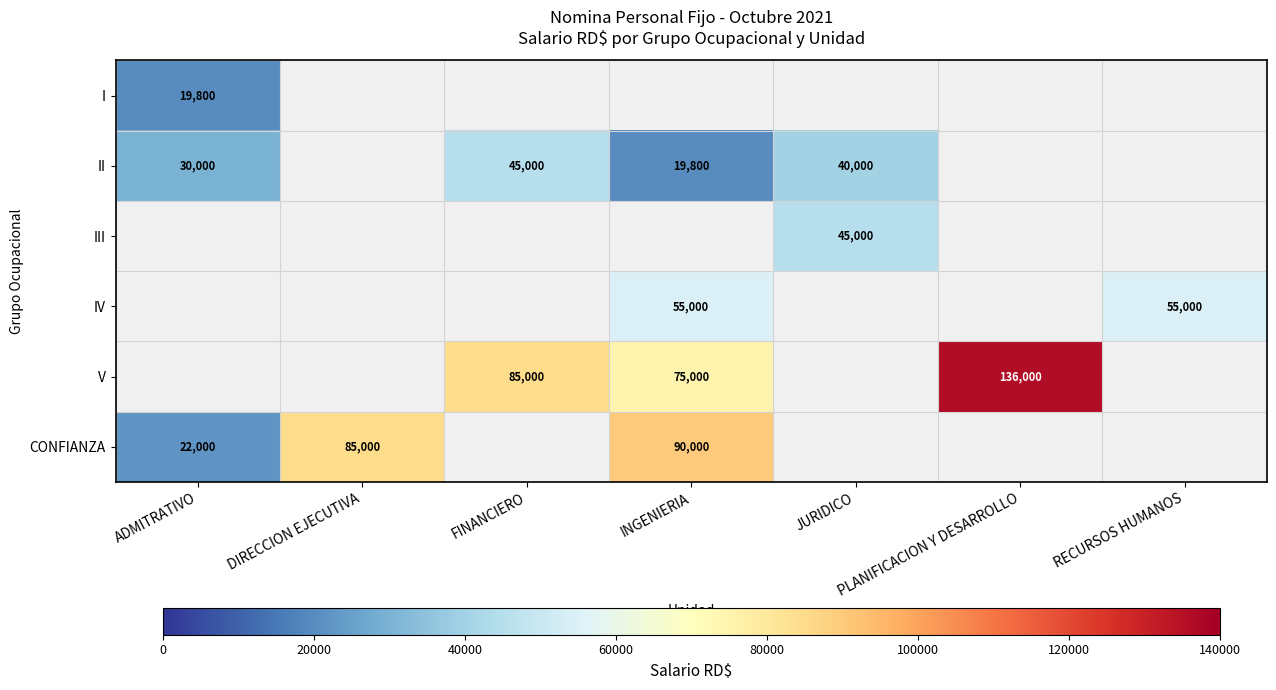

The value of IV at RECURSOS HUMANOS is 30266. True or false?

False